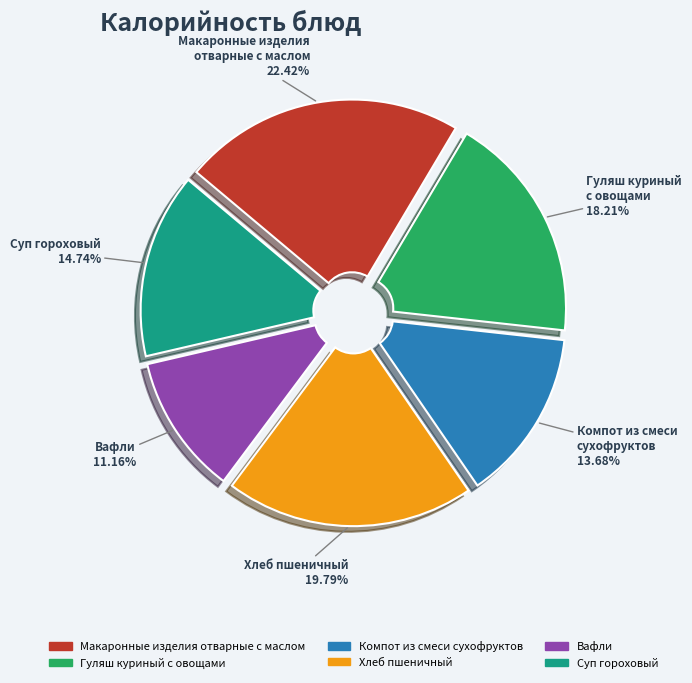

To the nearest percent, what is the difference between the largest and smallest slice percentages?

11%